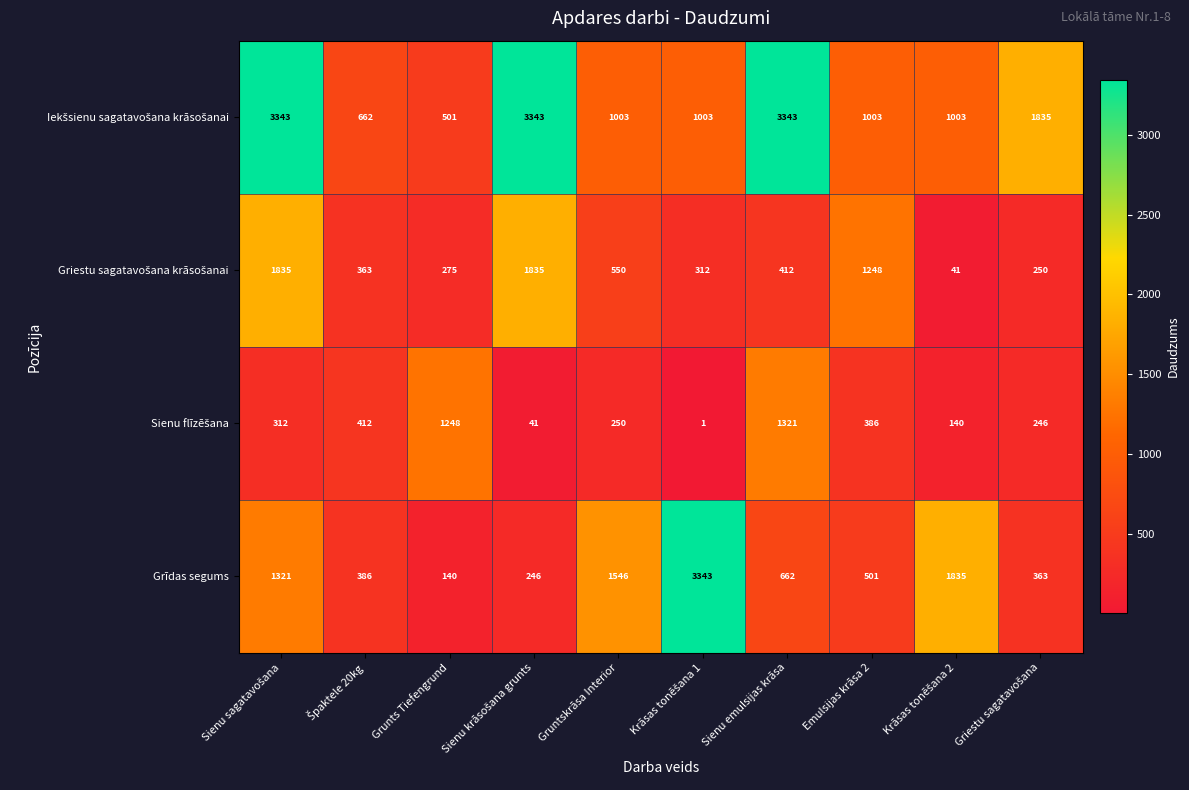

The value of Grīdas segums at Sienu emulsijas krāsa is 662. True or false?

True